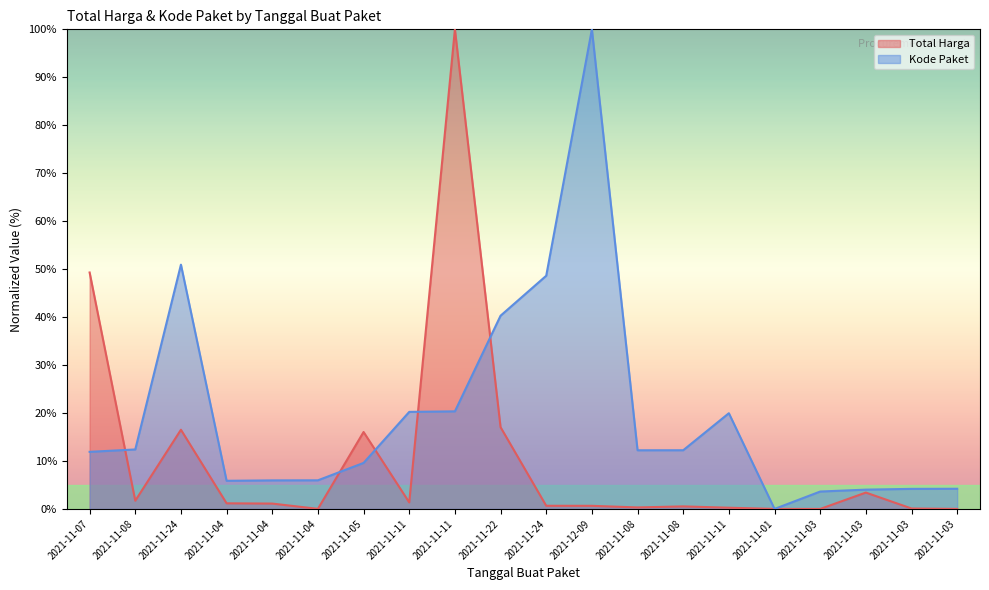

How many data points does each series have?

20